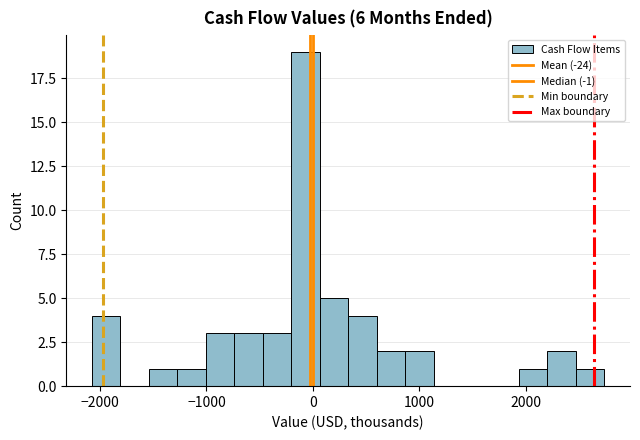

Around what value on the x-axis is the tallest bar? Give the approximate position of its centre, as read against the axis.

-100